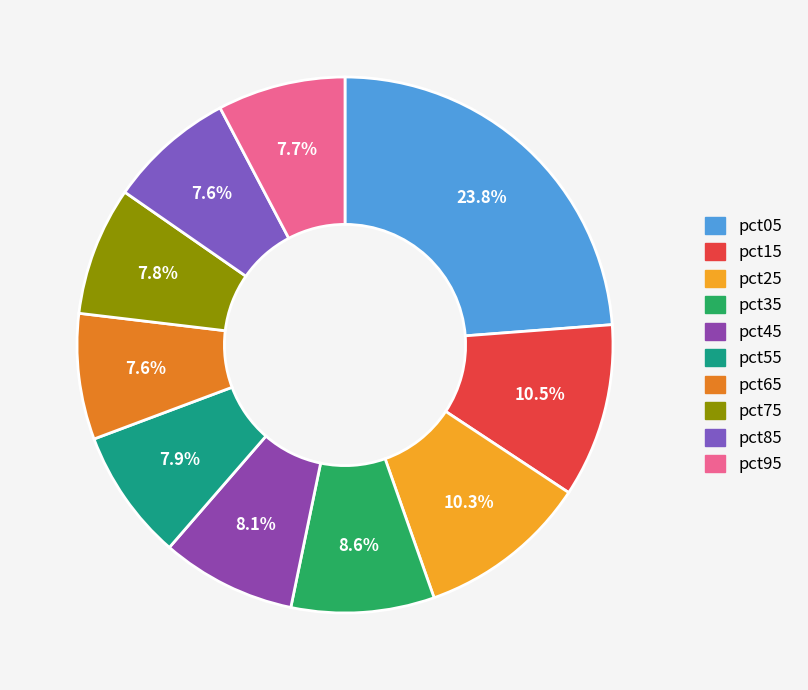

Which category has the biggest portion of the pie?

pct05